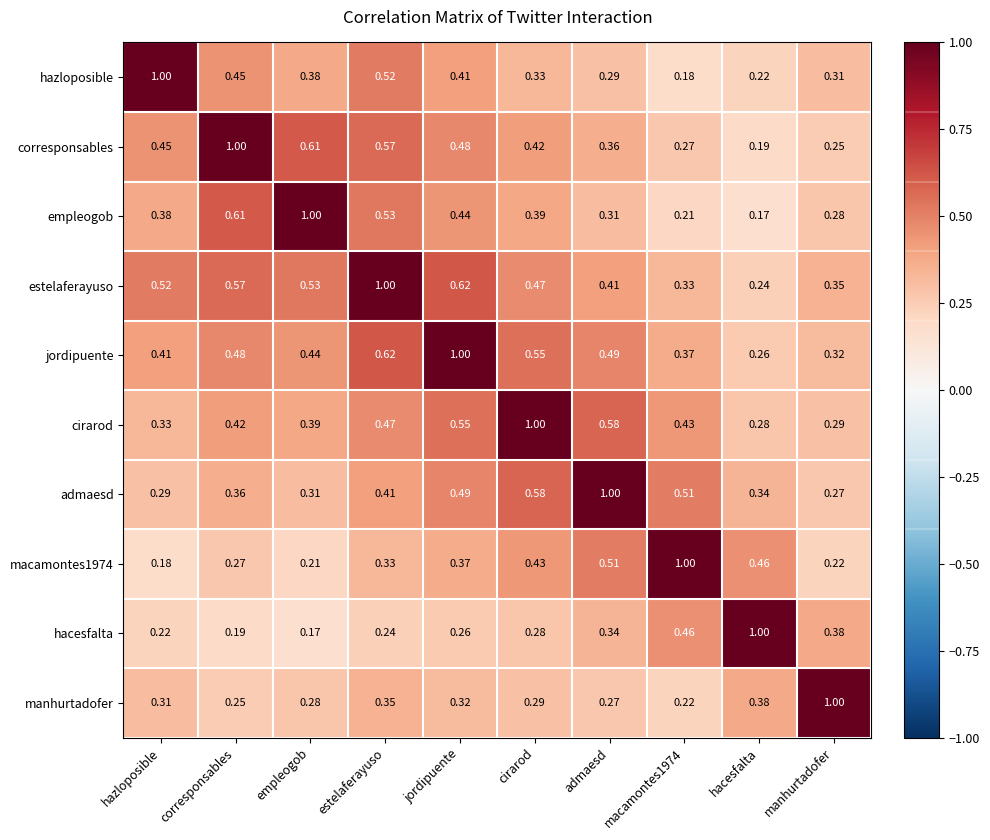

Which series has the largest total across all categories?

estelaferayuso